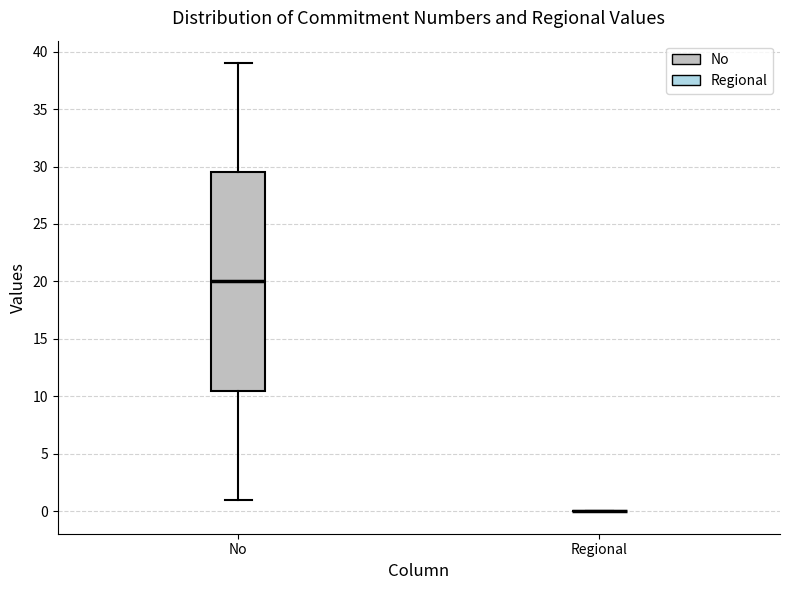

Reading left to right, read every box against the y-axis: the position of its median line, the range the box covers, and the ends of its whiskers. The values are not printed on the chart, so give them approximately, as read against the axis.

No: median 20.0, box 10.5 to 29.5, whiskers 1.0 to 39.0
Regional: box collapsed to a line at 0.0, whiskers 0.0 to 0.0